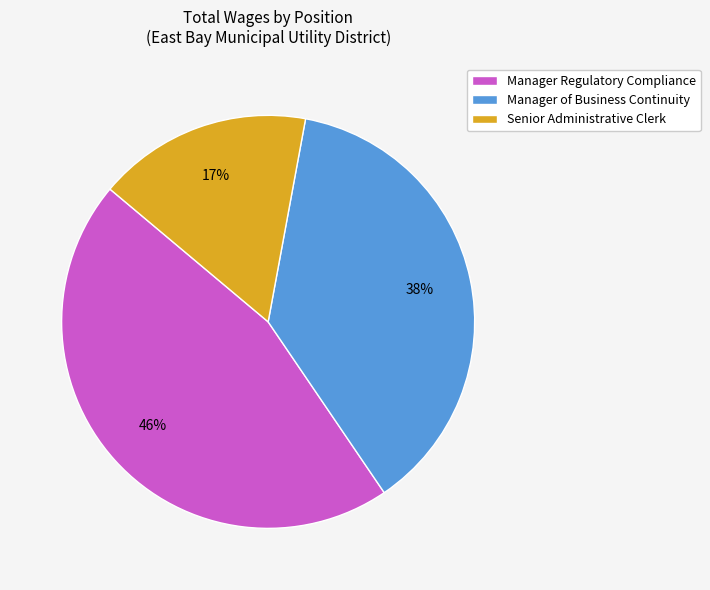

What percentage is the Senior Administrative Clerk slice, to the nearest percent?

17%